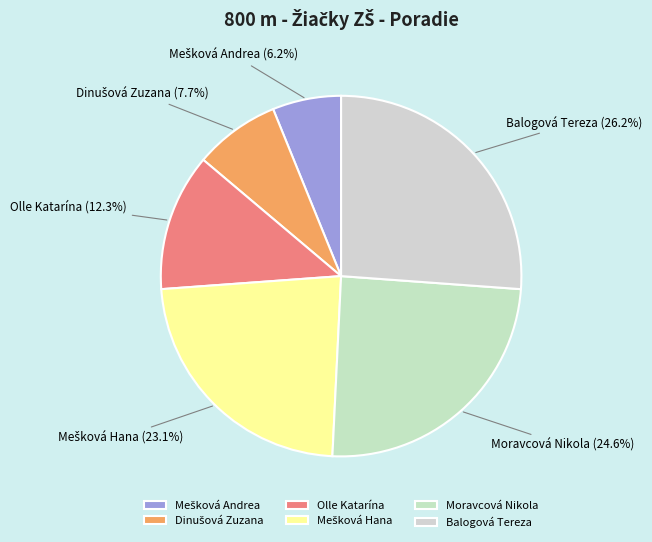

What percentage is the Olle Katarína slice, to the nearest percent?

12%